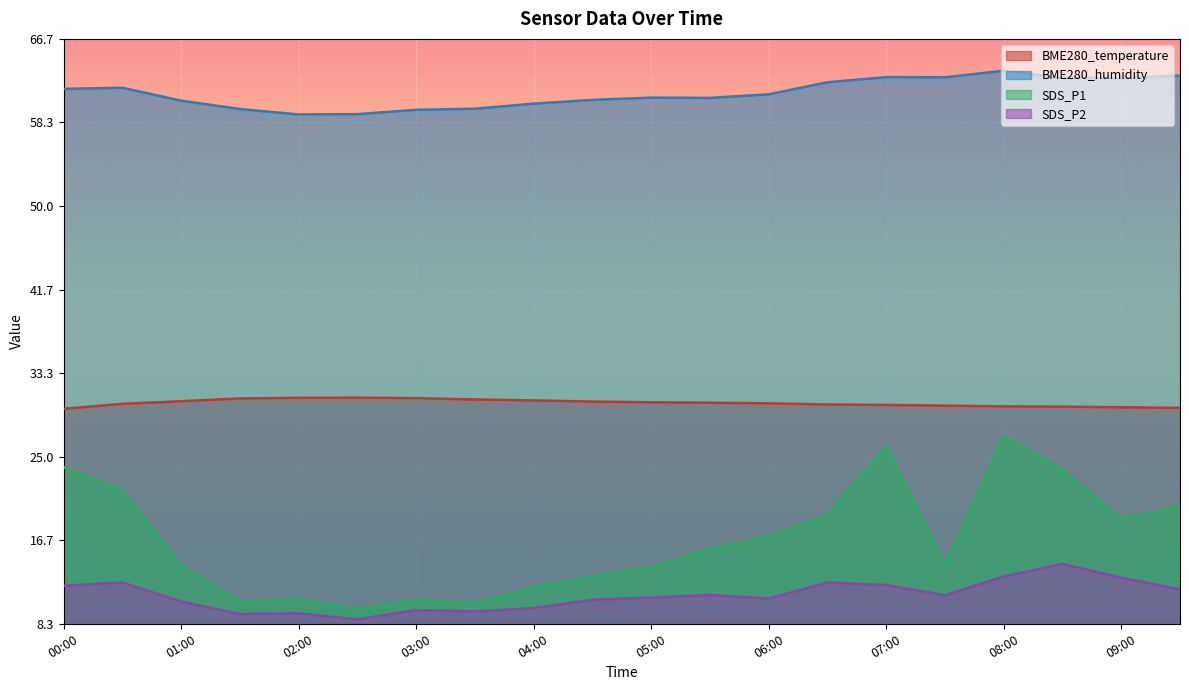

Is the value of BME280_temperature at 08:00 greater than the value of SDS_P2 at 00:30?

Yes